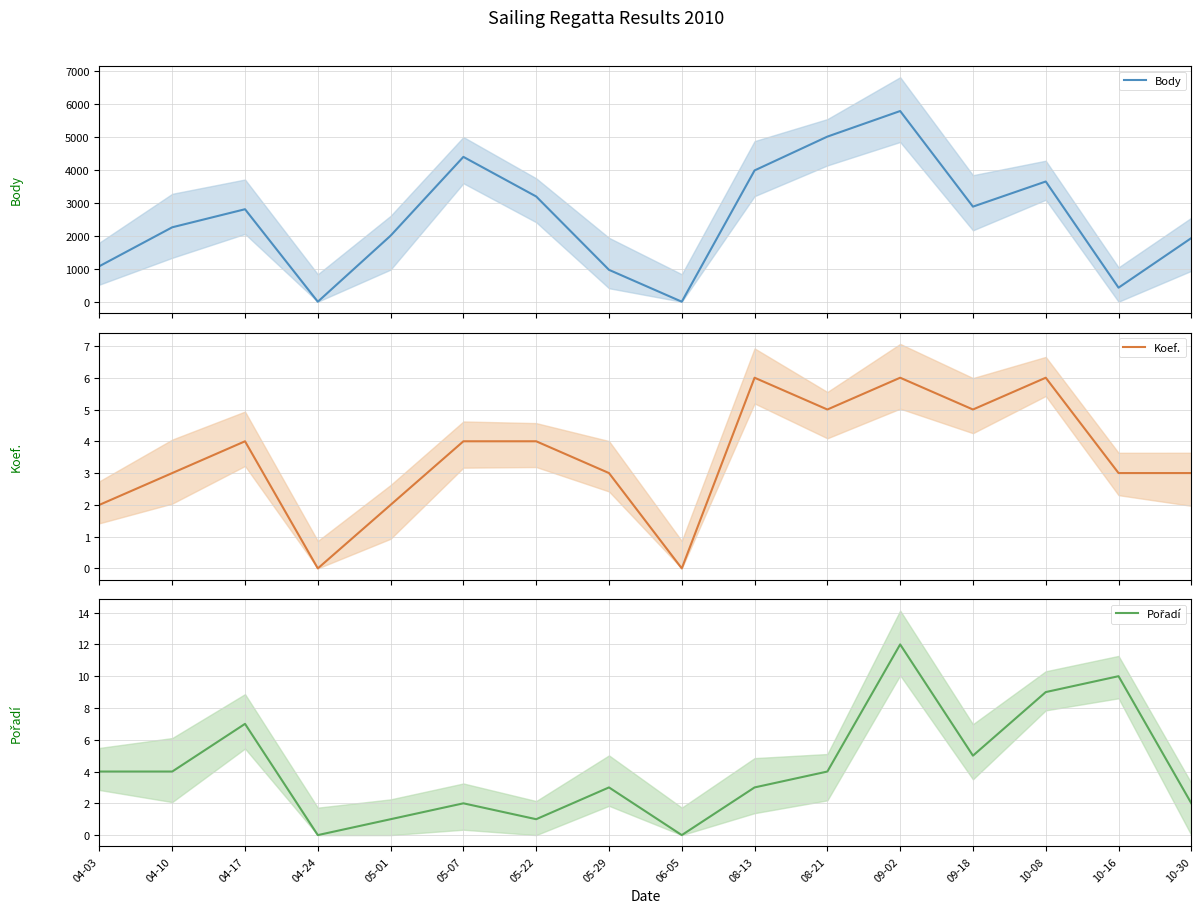

What is the maximum value shown in the chart?

5798